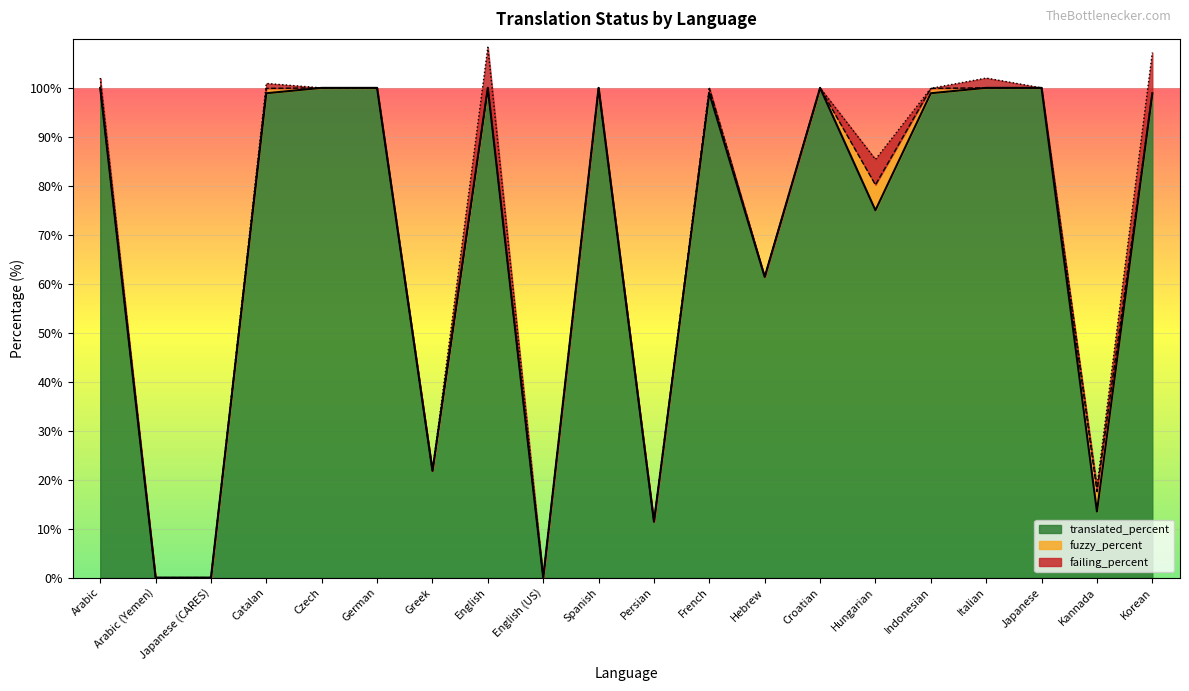

True or false: fuzzy_percent has more than 1 points higher than both neighbors.

True